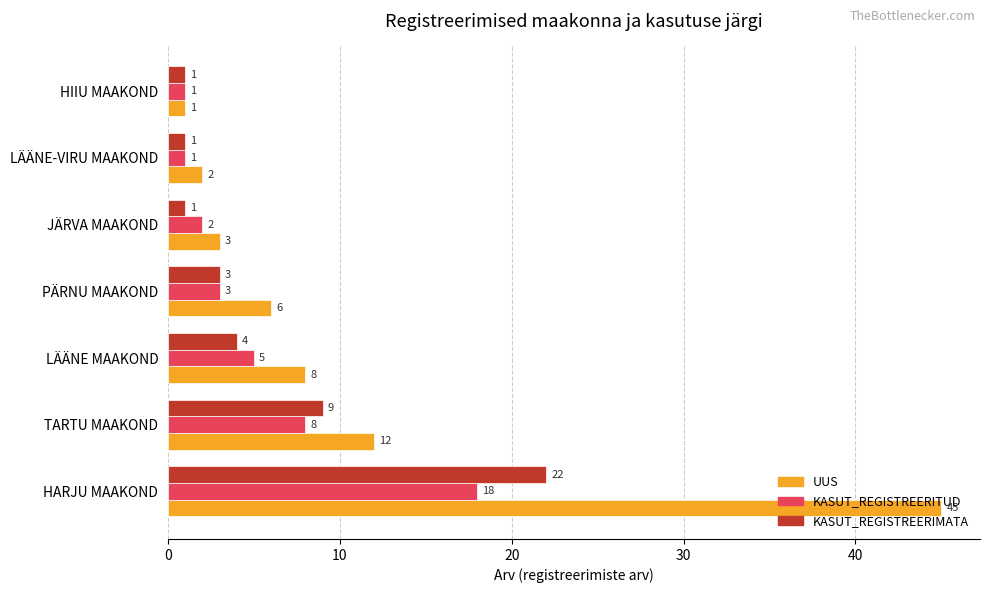

What is the sum of all KASUT_REGISTREERIMATA values?

41